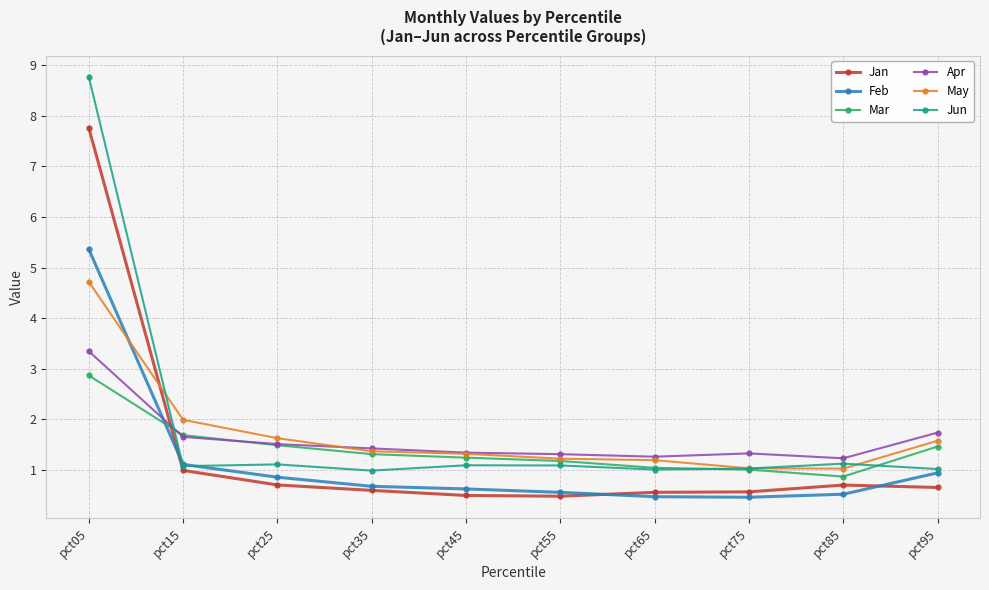

True or false: Apr and Feb intersect in this chart.

True